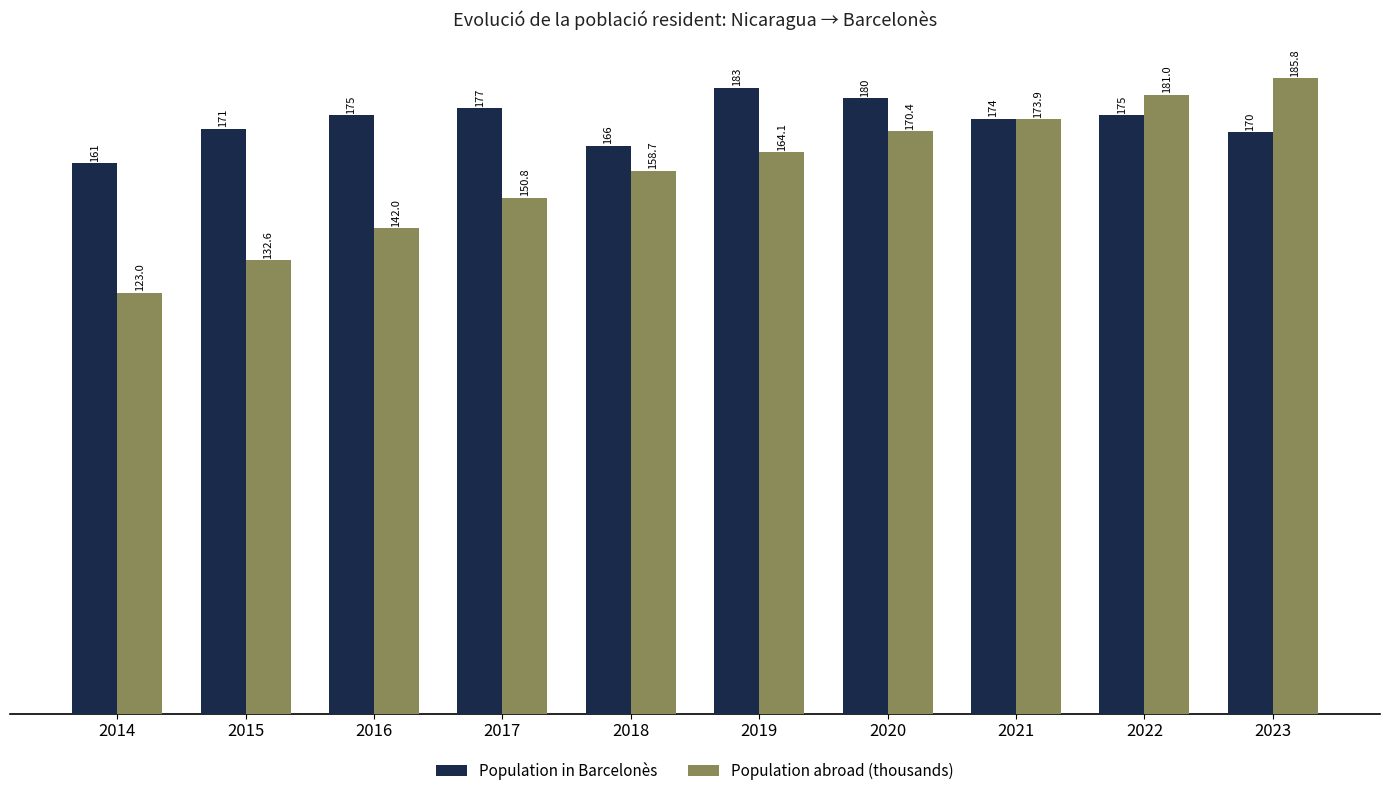

What is the average value of the Population abroad (thousands) series?

158.2